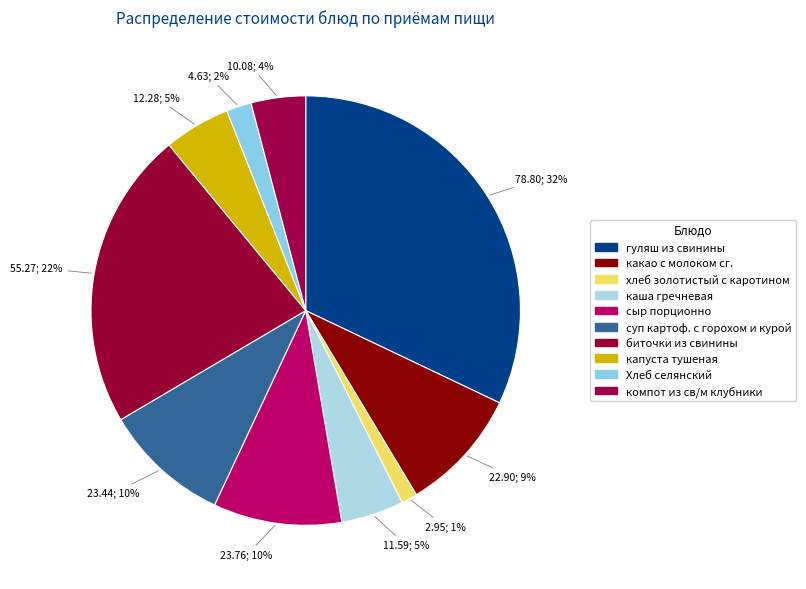

Is it true that какао с молоком сг. is 9% of the pie?

True